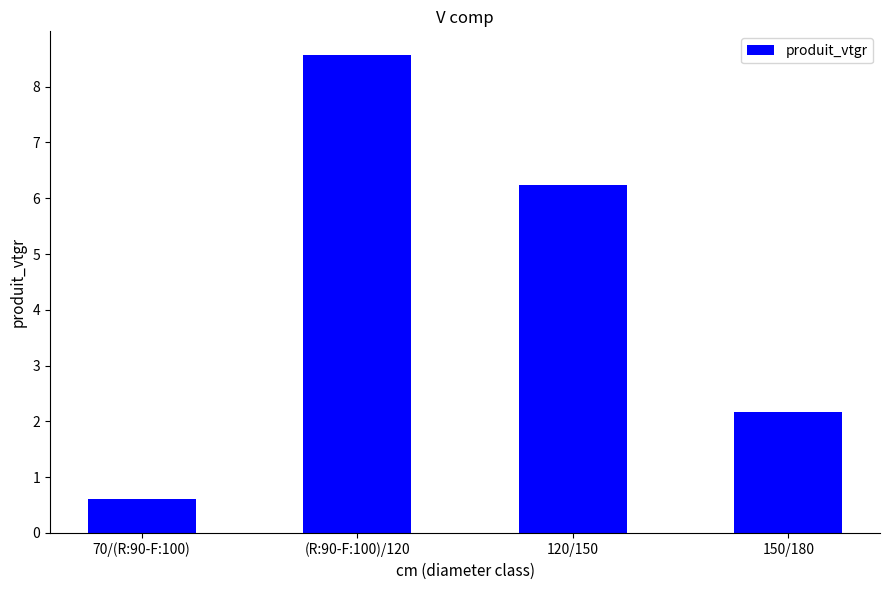

Reading left to right, extract all data points from this chart.

70/(R:90-F:100)=0.6	(R:90-F:100)/120=8.6	120/150=6.2	150/180=2.2